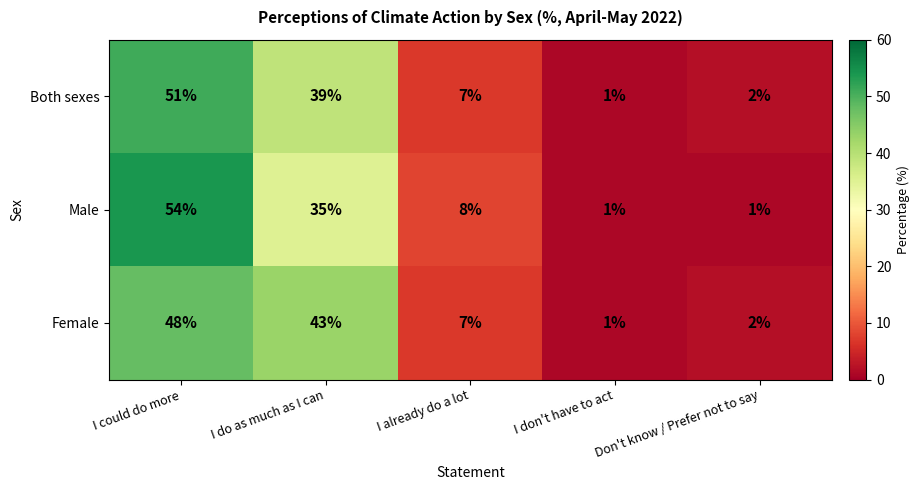

What is the difference between the Female values at I do as much as I can and I could do more?

5